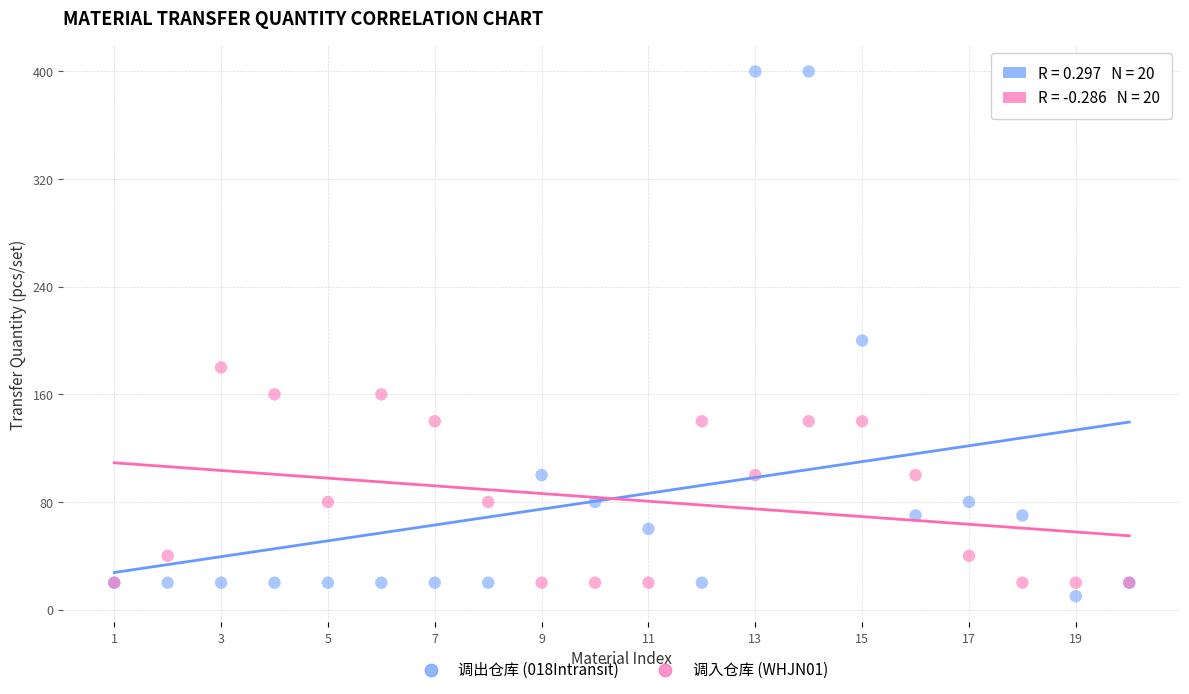

Which series has the widest spread of Y values?

调出仓库 (018Intransit)